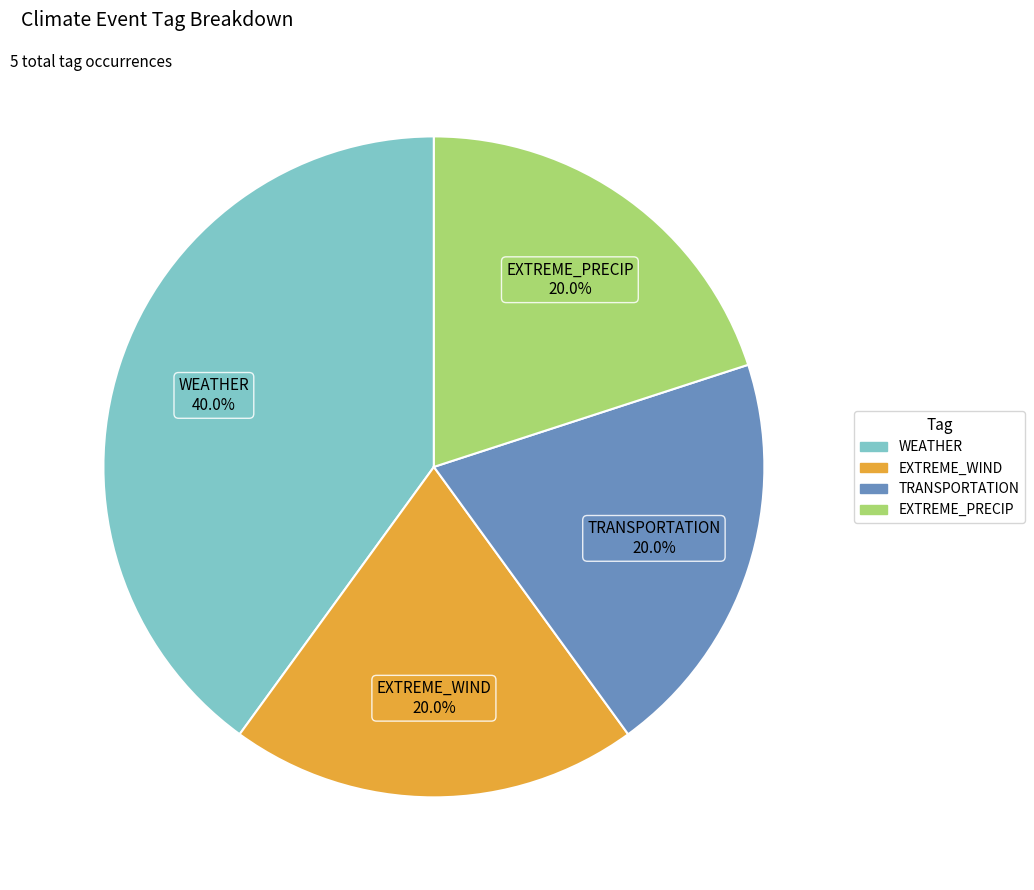

Is there any slice that represents more than half of the pie?

No